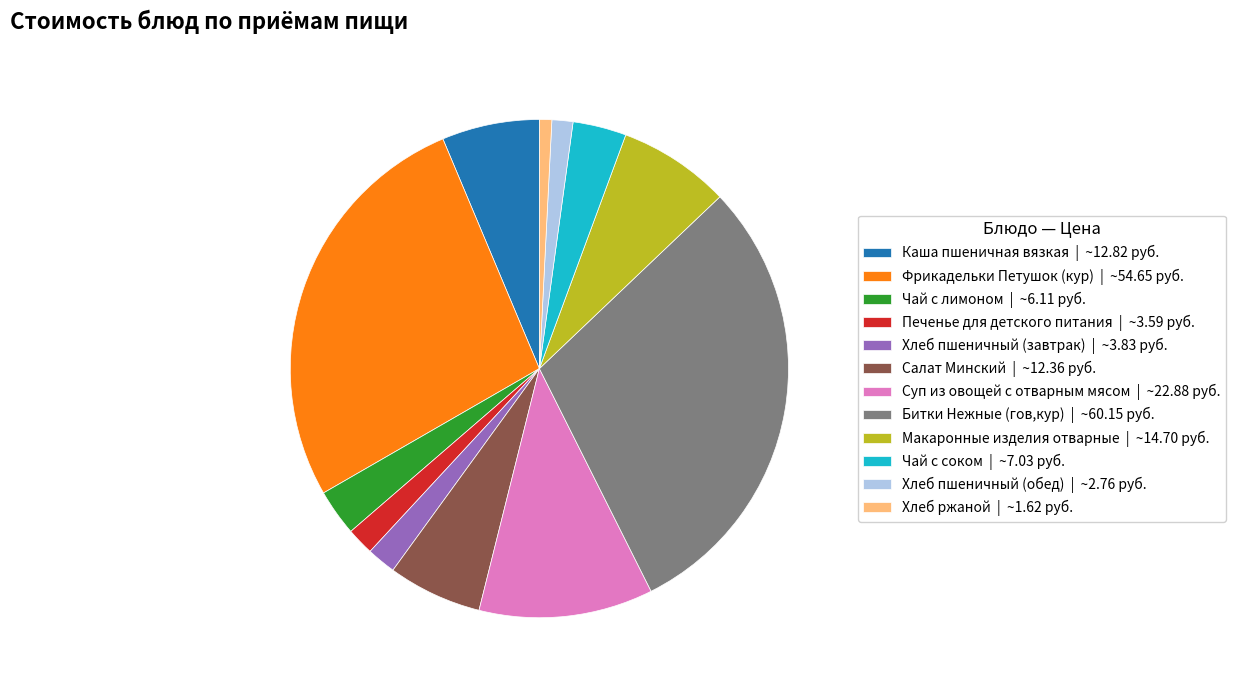

Do Фрикадельки Петушок (кур) and Макаронные изделия отварные together represent more than half of the pie?

No